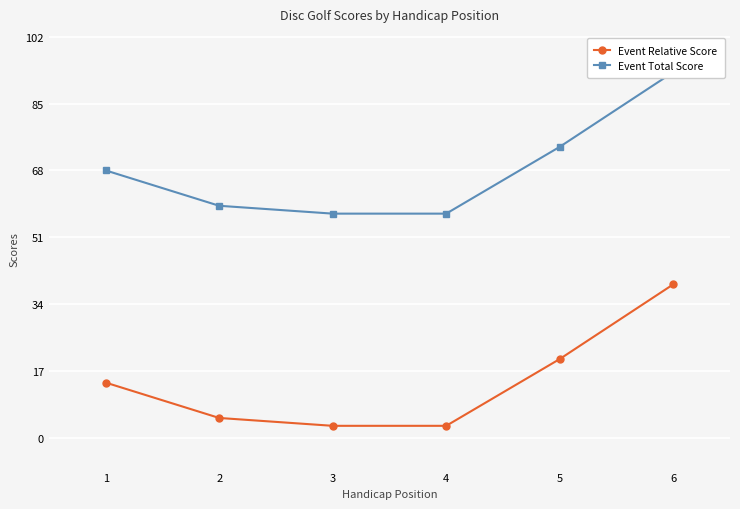

Which has a higher value, 3 or 1?

1